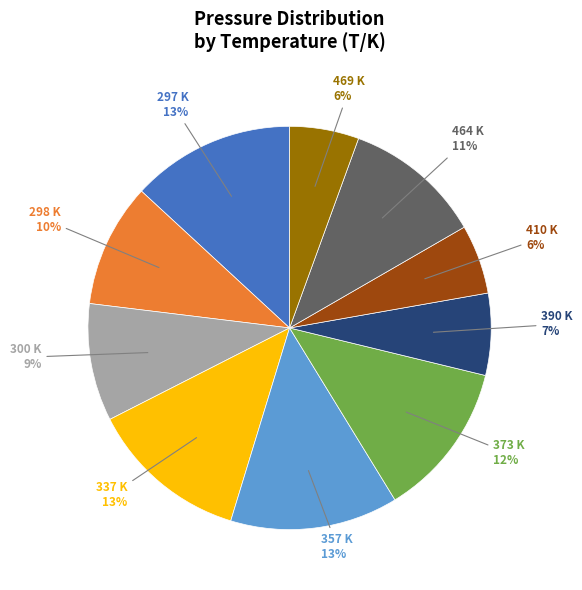

Does any single category account for the majority?

No